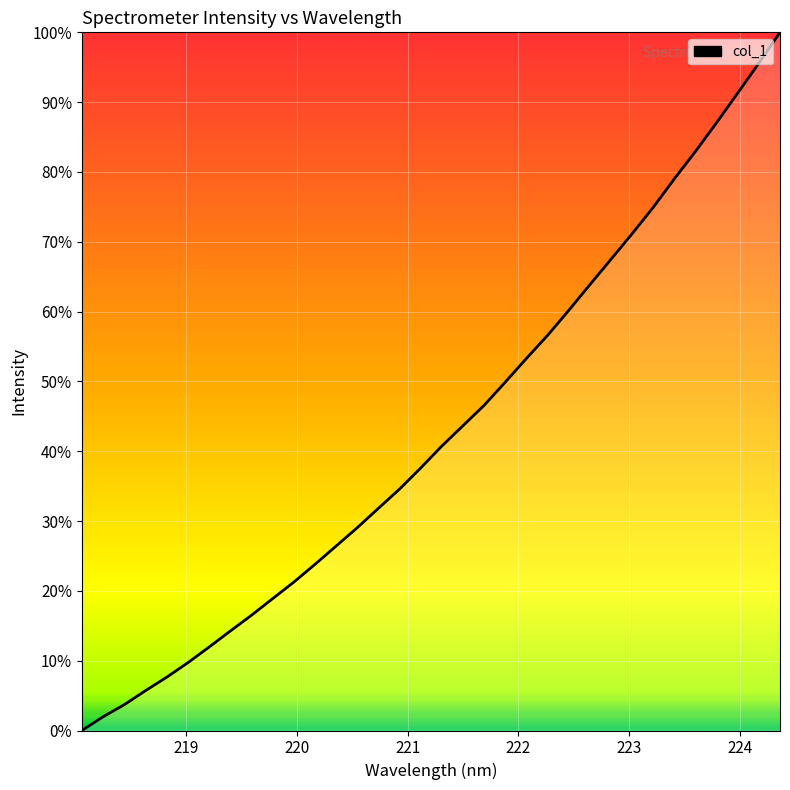

Which category has the lowest value across all series?

218.0596